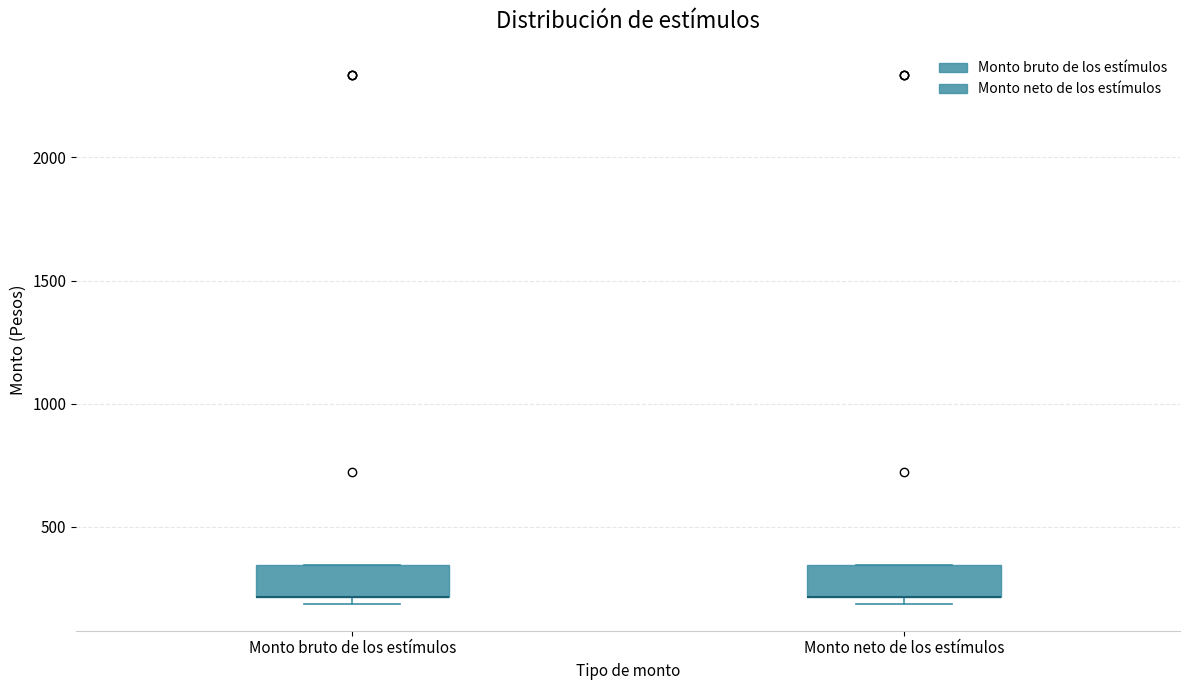

Reading left to right, transcribe this box plot: for each box, give where its median line is, the range the box spans, and where its two whiskers end, as read against the y-axis. The values are not printed on the chart, so give them approximately, as read against the axis.

Monto bruto de los estímulos: median 200 (drawn on the box's lower edge), box 200 to 350, whiskers 200 (just below the box's lower edge) to 350
Monto neto de los estímulos: median 200 (drawn on the box's lower edge), box 200 to 350, whiskers 200 (just below the box's lower edge) to 350